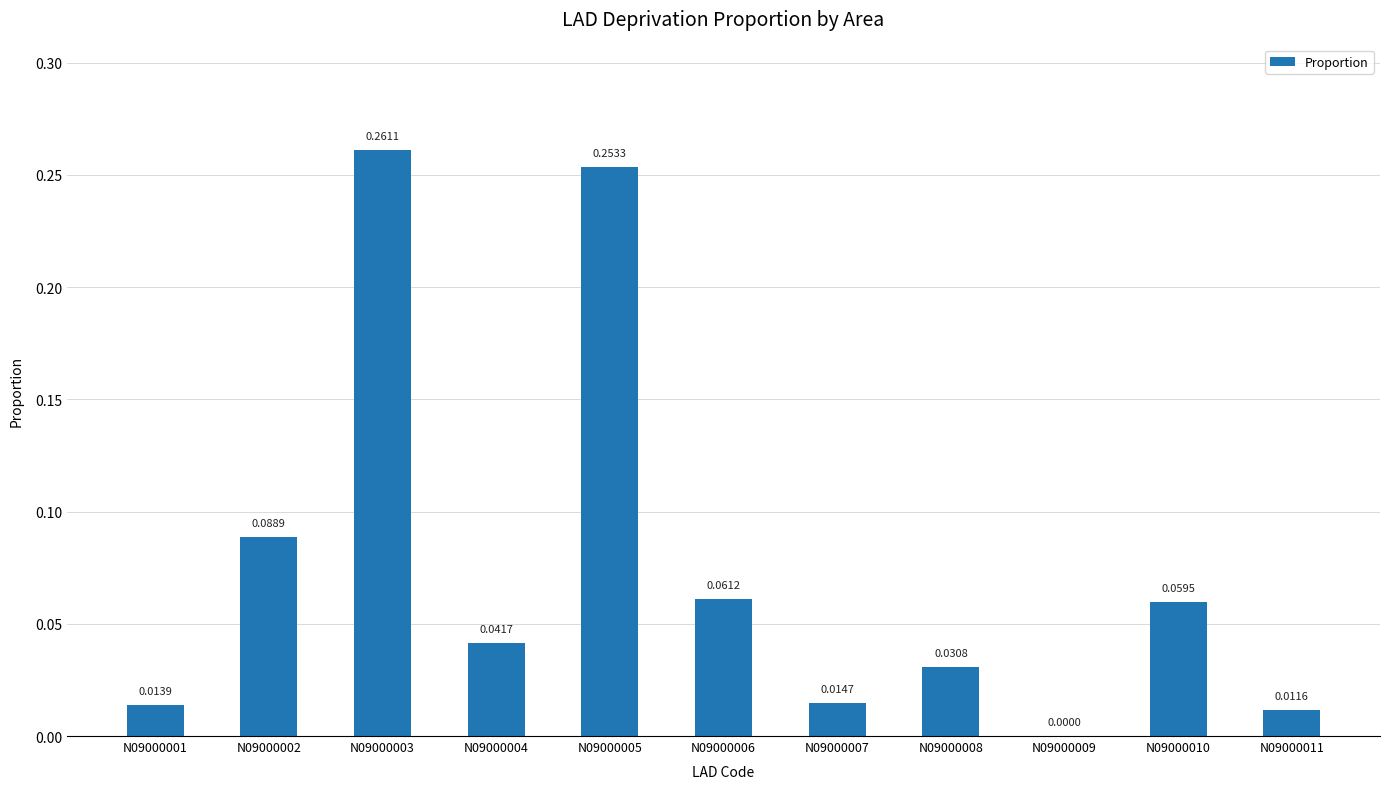

Which category has the highest value across all series?

N09000003